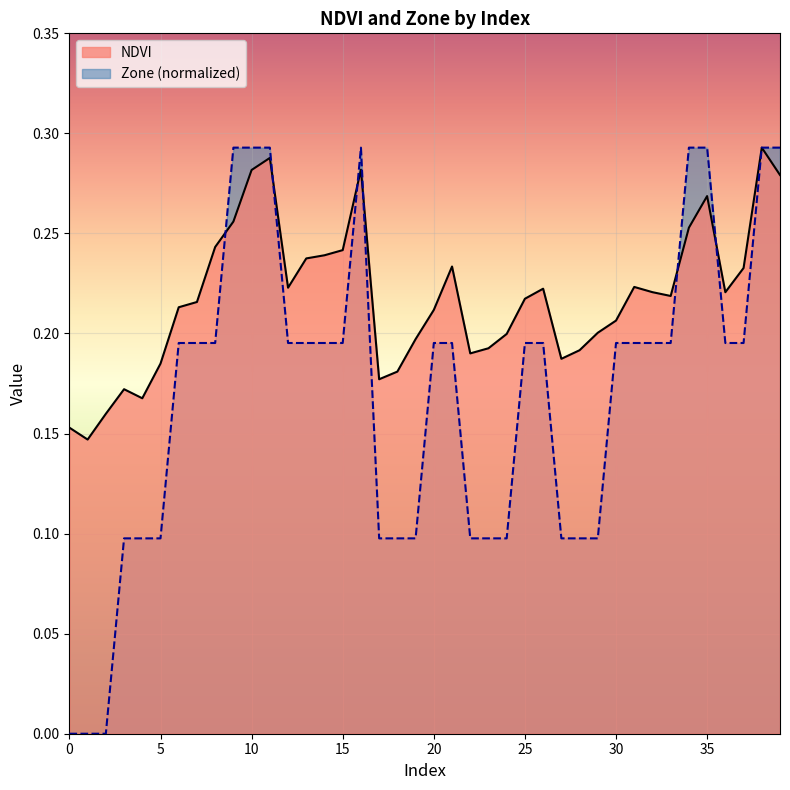

How many lines are shown in the chart?

2